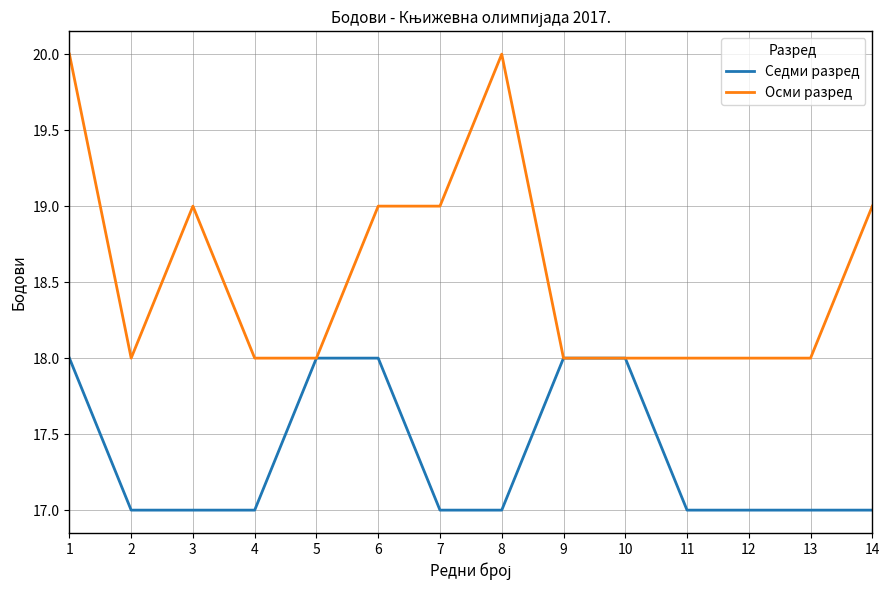

What is the difference between the maximum and second lowest values in the Осми разред series?

2